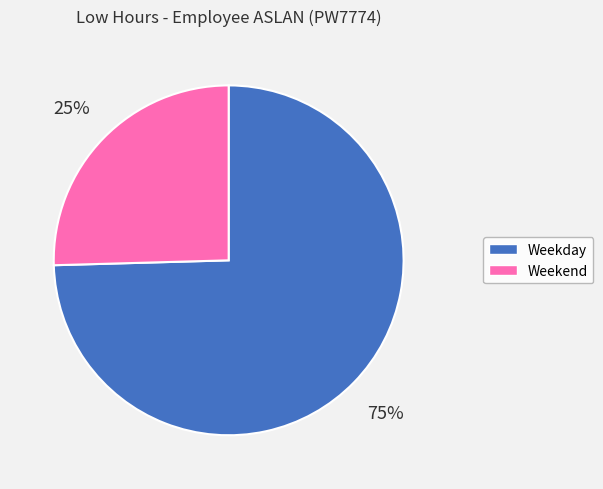

Is there a majority slice in this chart?

Yes